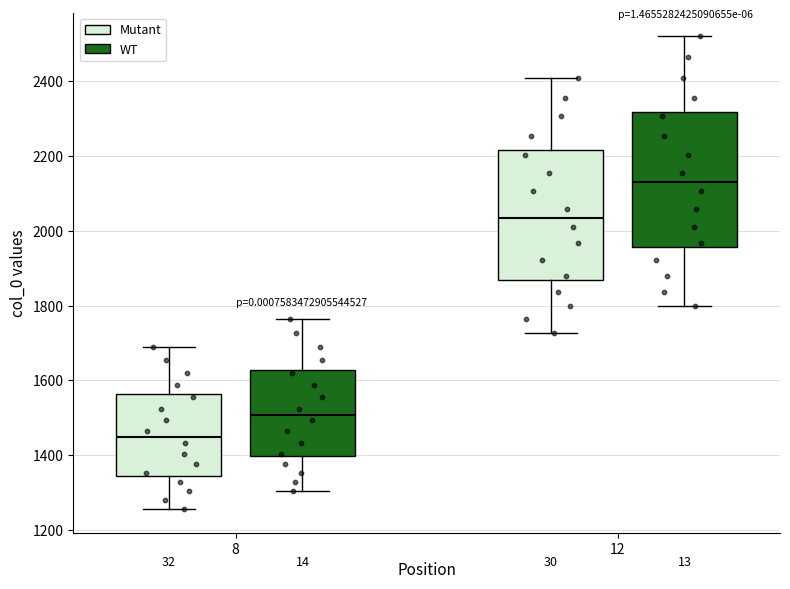

Reading left to right, transcribe this box plot: for each box, give where its median line is, the range the box spans, and where its two whiskers end, as read against the y-axis. The values are not printed on the chart, so give them approximately, as read against the axis.

8 (Mutant): median 1440, box 1340 to 1560, whiskers 1260 to 1680
8 (WT): median 1500, box 1400 to 1620, whiskers 1300 to 1760
12 (Mutant): median 2040, box 1860 to 2220, whiskers 1720 to 2400
12 (WT): median 2120, box 1960 to 2320, whiskers 1800 to 2520